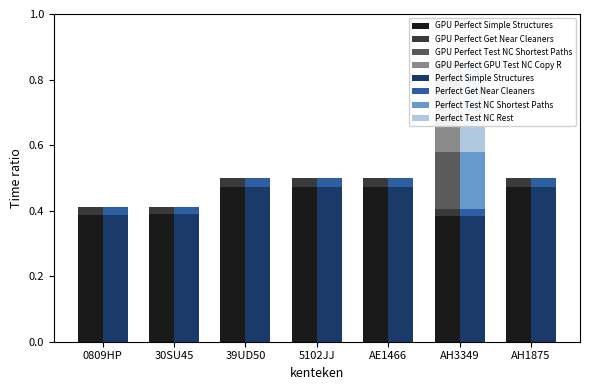

True or false: aantal_cilinders_6cyl has a value of 0.1 at AH1875.

False